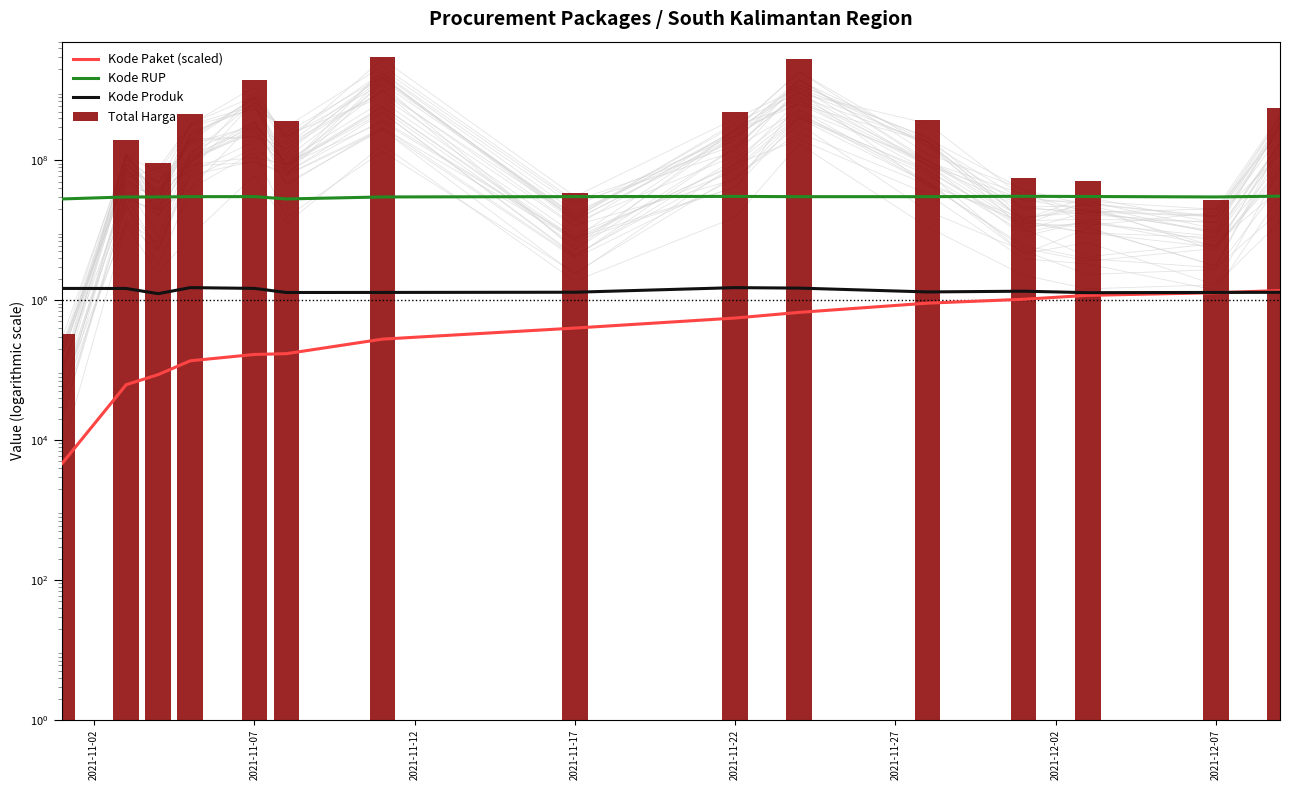

List the series in order of their peak value, highest first.

Total Harga, Kode RUP, Kode Produk, Kode Paket (scaled)